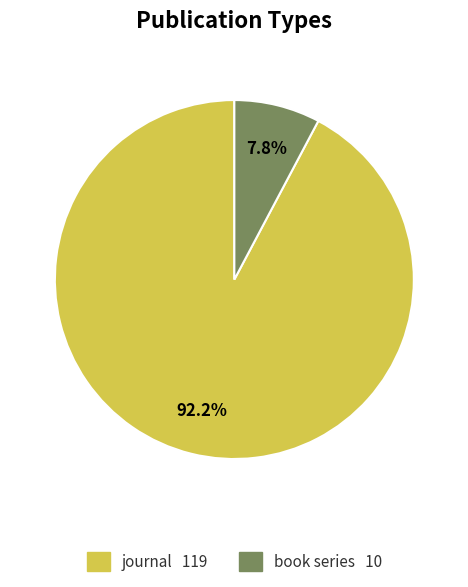

To the nearest percent, what percentage of the pie is book series?

8%